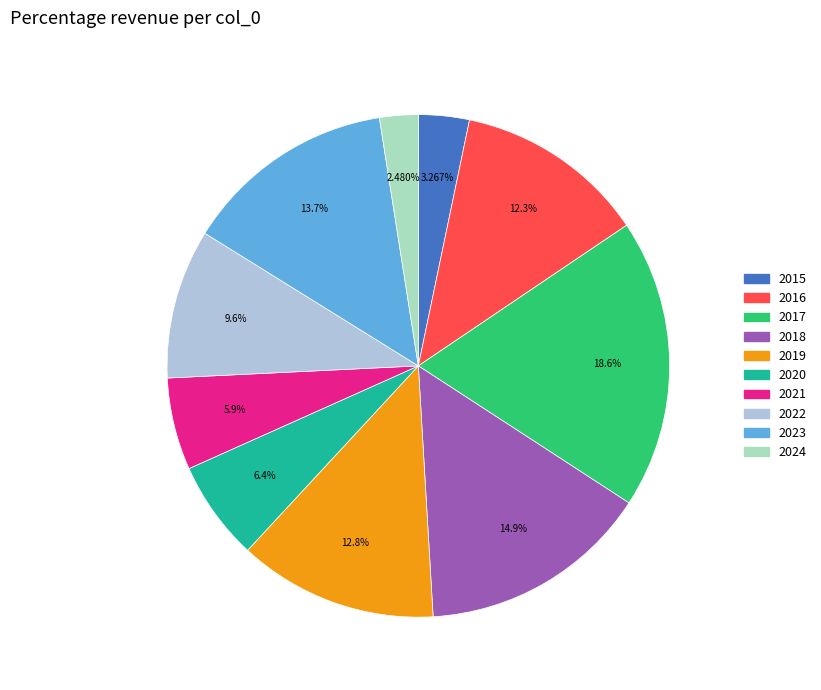

How many segments does this pie chart have?

10